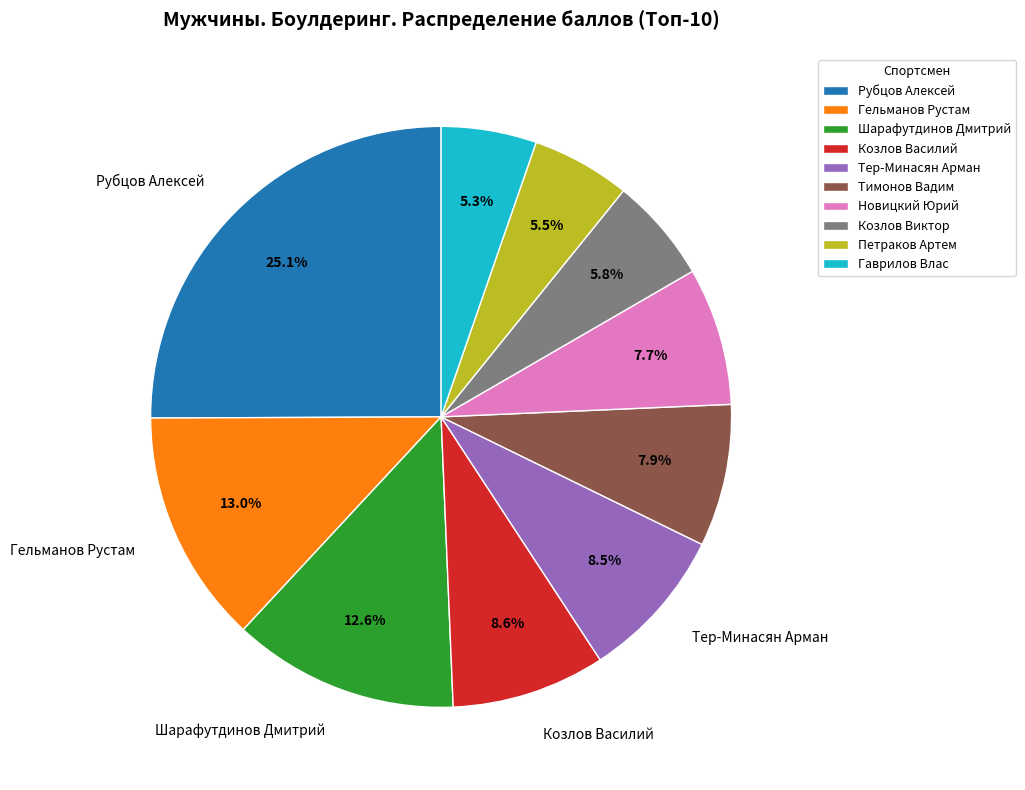

True or false: Рубцов Алексей accounts for 25% of the total.

True